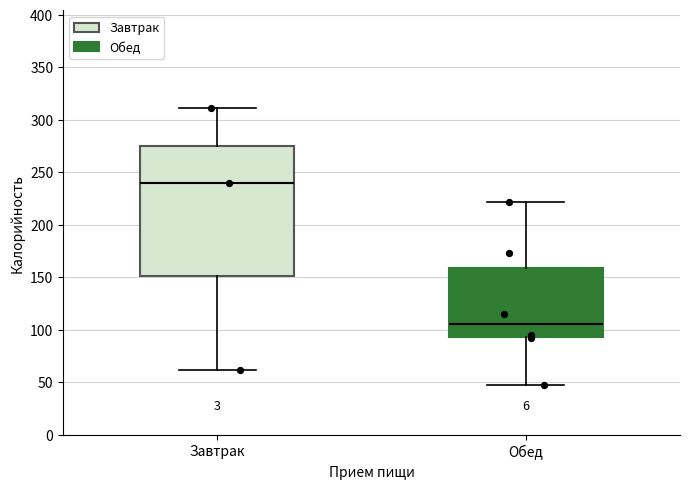

Reading left to right, read every box against the y-axis: the position of its median line, the range the box covers, and the ends of its whiskers. The values are not printed on the chart, so give them approximately, as read against the axis.

Завтрак: median 240, box 150 to 275, whiskers 60 to 310
Обед: median 105, box 95 to 160, whiskers 45 to 220